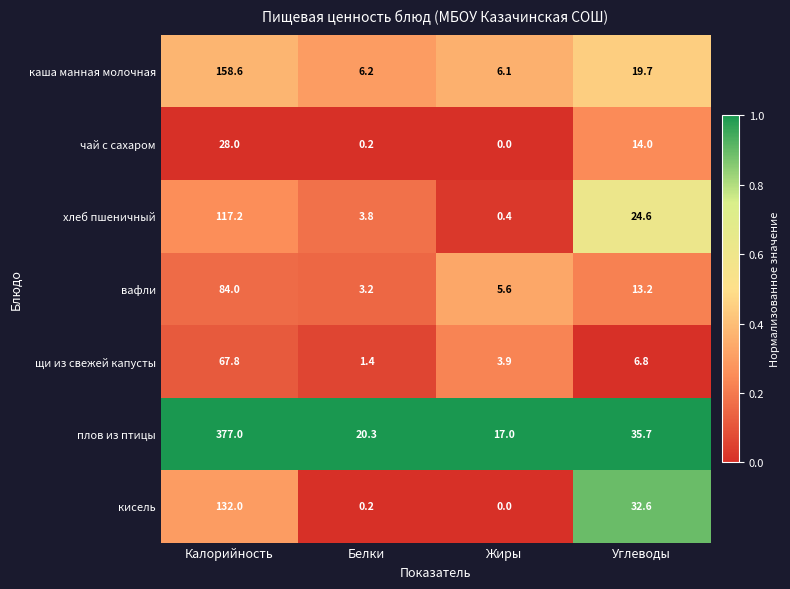

What is the difference between the second highest and second lowest values in the щи из свежей капусты series?

2.9